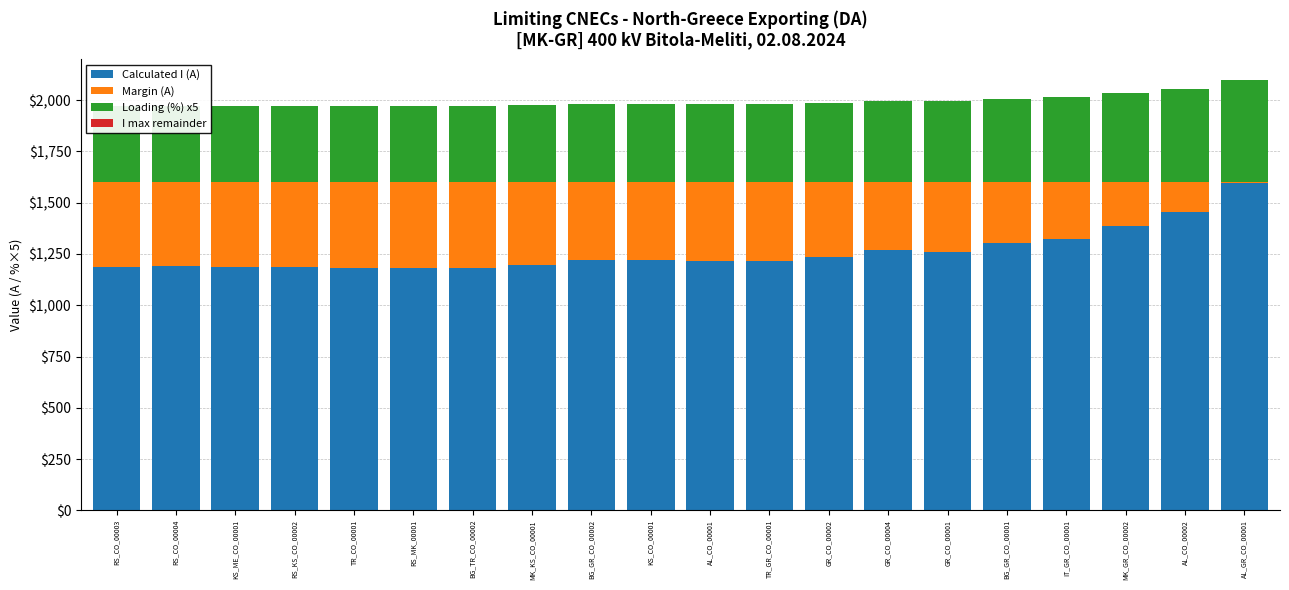

At which label is I max remainder closest to 0?

RS_CO_00003